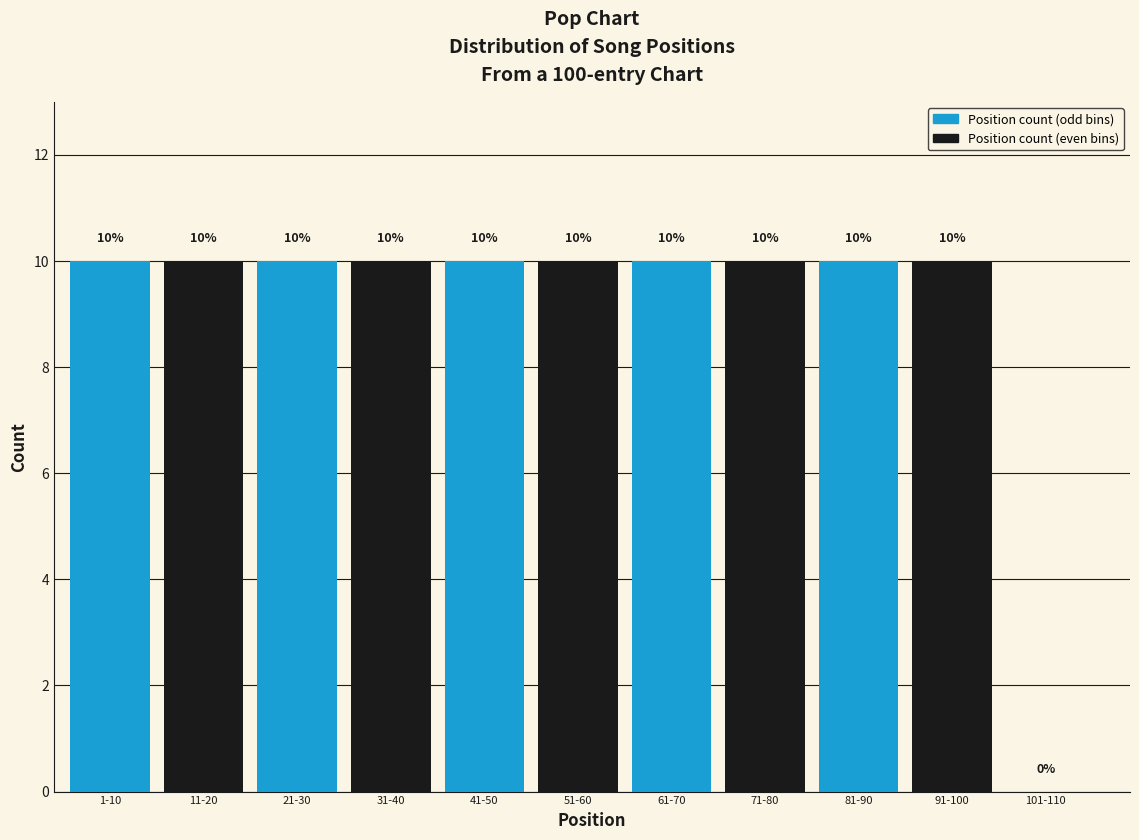

Reading left to right, what are all the values shown in this chart?

1-10=10	11-20=10	21-30=10	31-40=10	41-50=10	51-60=10	61-70=10	71-80=10	81-90=10	91-100=10	101-110=0